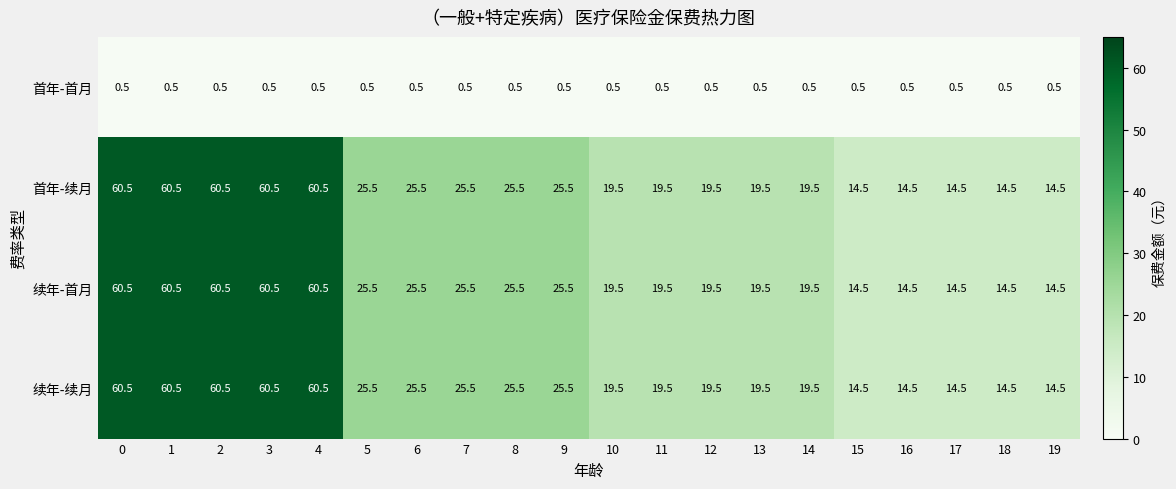

The 首年-首月 series shows 0.5 at 2. True or false?

True